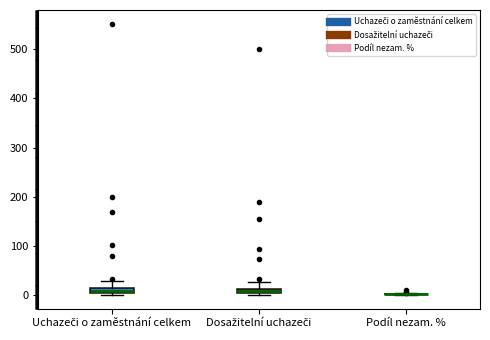

Where is the lower edge of the box for Uchazeči o zaměstnání celkem on the y-axis? The values are not printed on the chart, so give them approximately, as read against the axis.

10